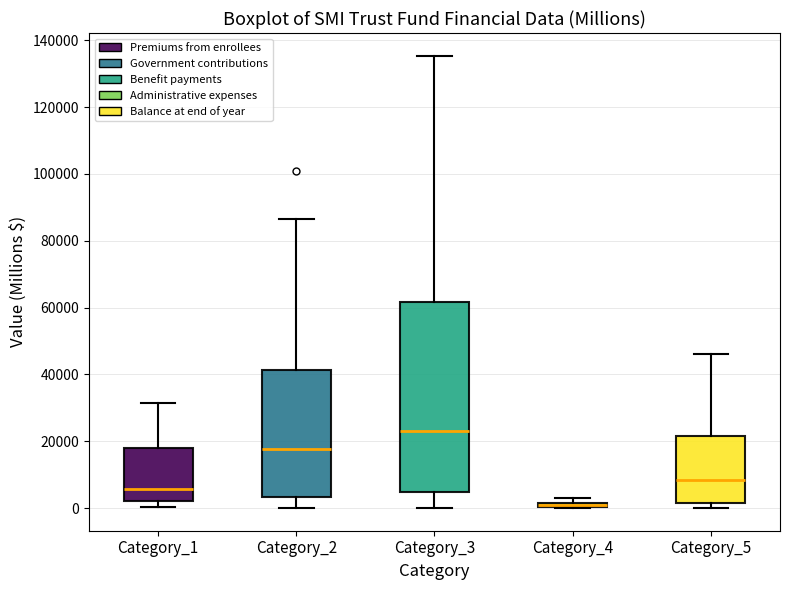

Where does the median line of the box for Category_1 sit on the y-axis? The values are not printed on the chart, so give them approximately, as read against the axis.

6000